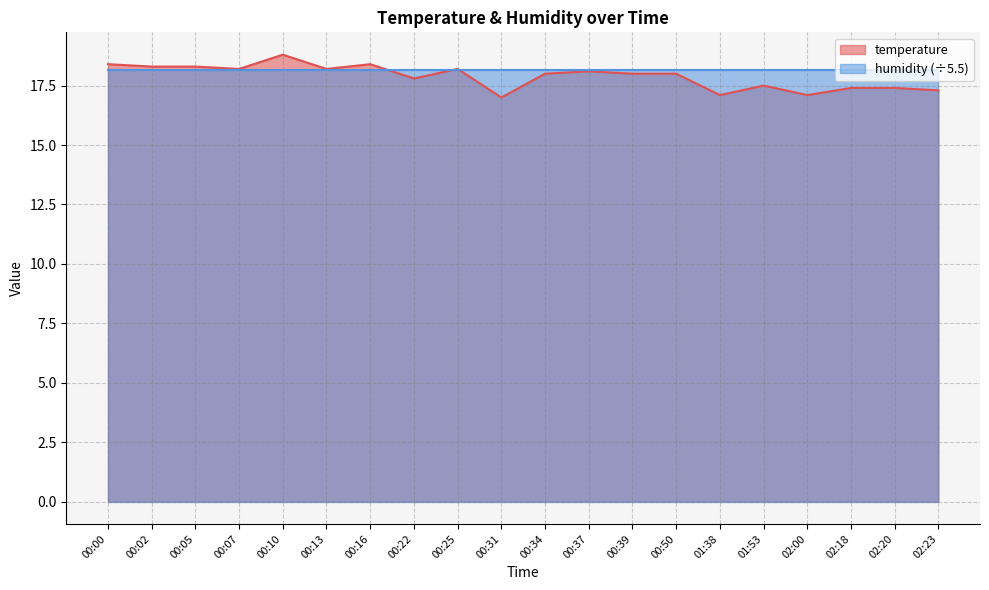

Is it true that the value at 00:07 is 18.2?

True